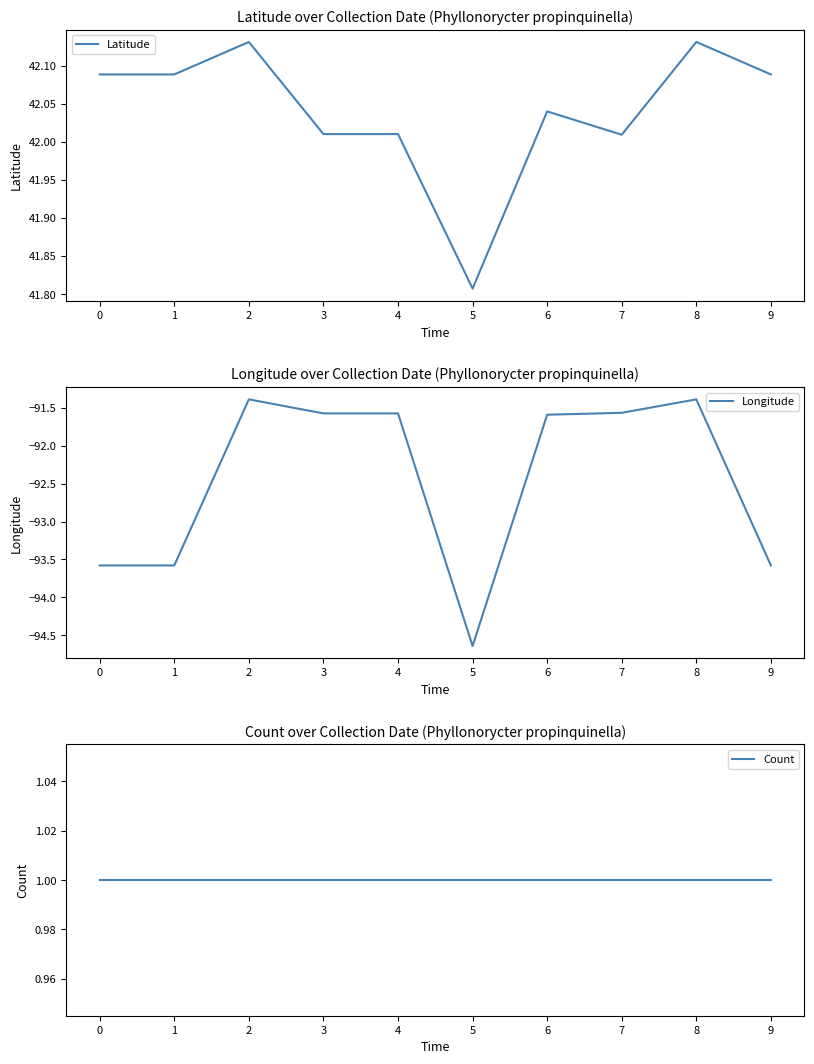

At 6, list the series in order from largest to smallest.

Latitude, Count, Longitude